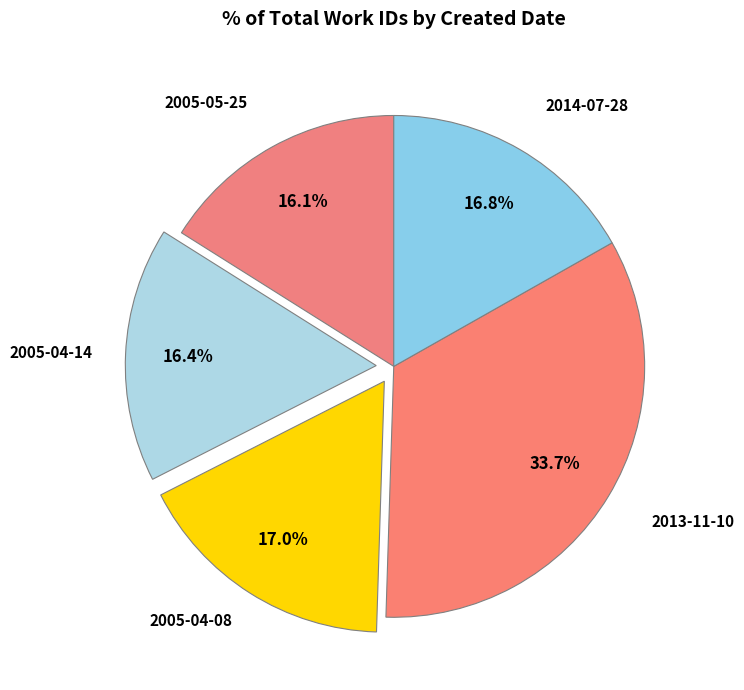

To the nearest percent, what is the average slice percentage?

20%